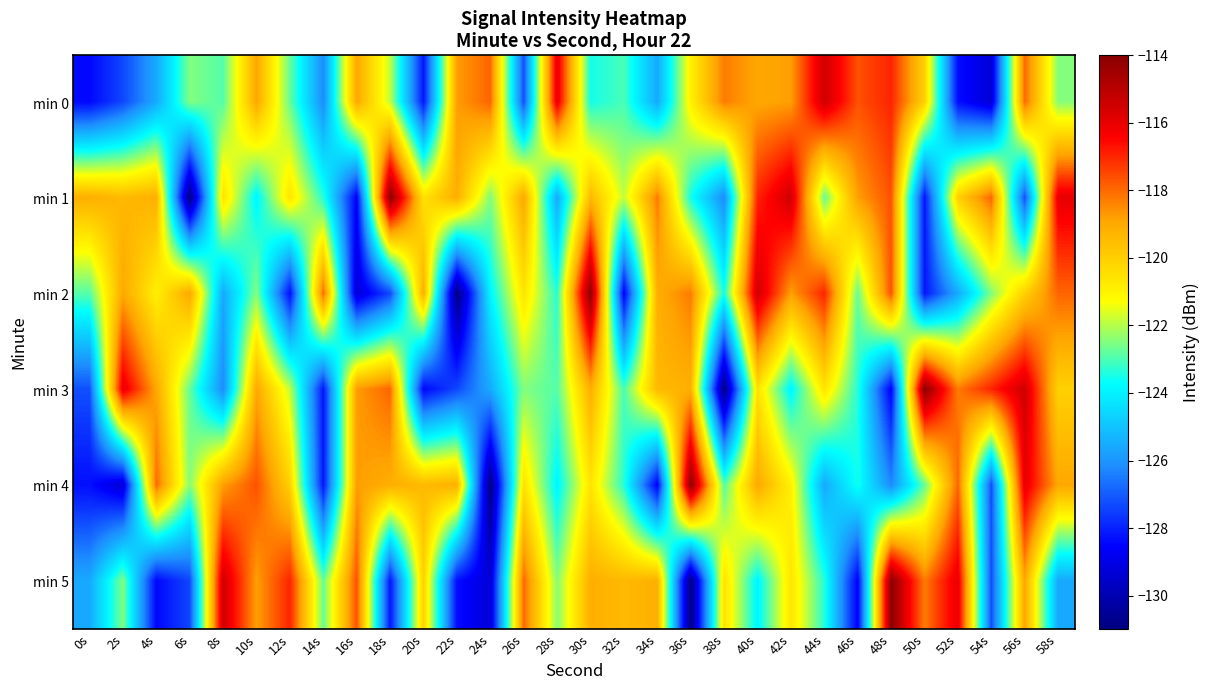

Which series changed the most between 2s and 32s?

min 2